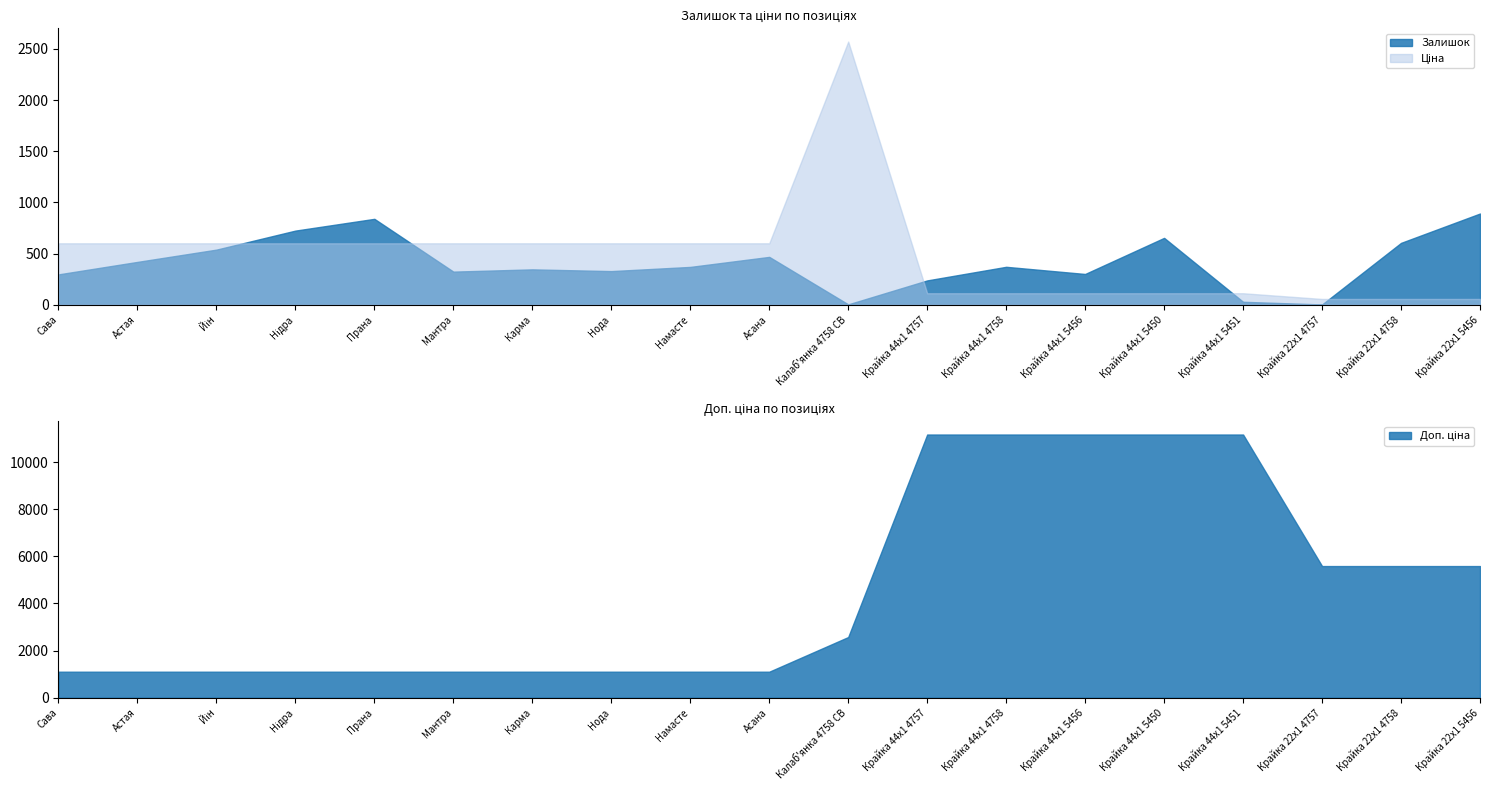

Which has a higher value, Нідра or Калаб'янка 4758 CB?

Нідра